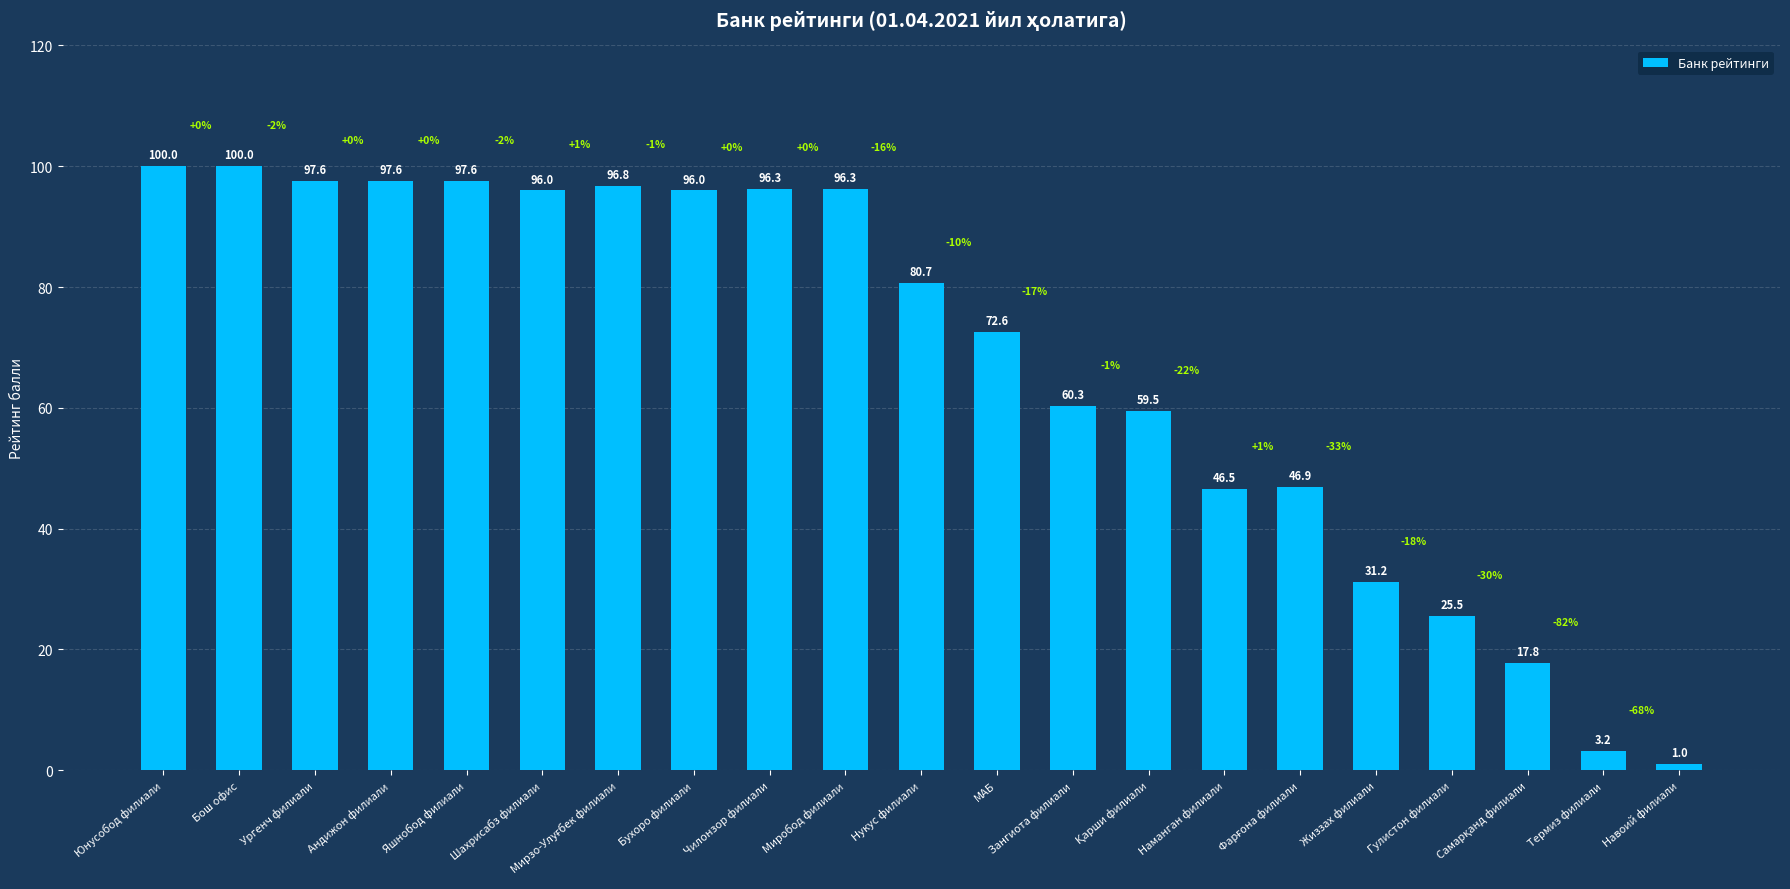

What is the change in value from Андижон филиали to Шахрисабз филиали?

-1.6